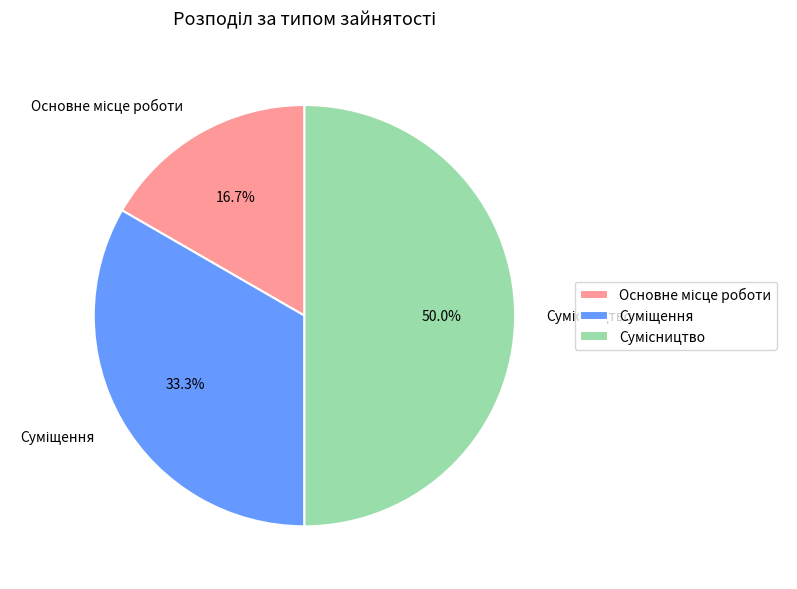

How many slices are in this pie chart?

3